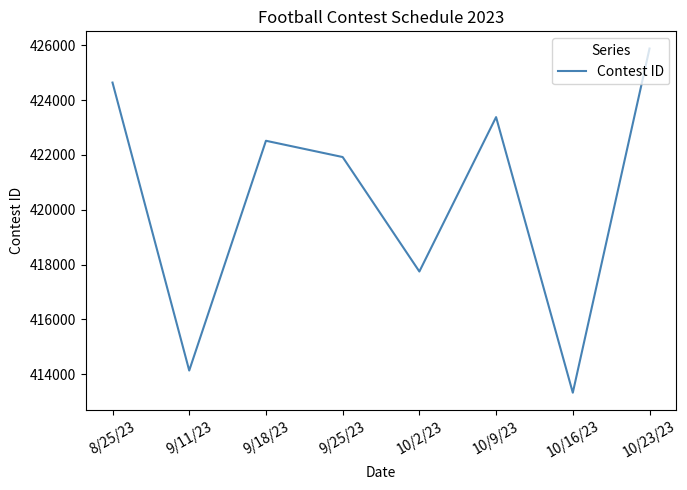

List the labels in order of value, smallest first.

10/16/23, 9/11/23, 10/2/23, 9/25/23, 9/18/23, 10/9/23, 8/25/23, 10/23/23